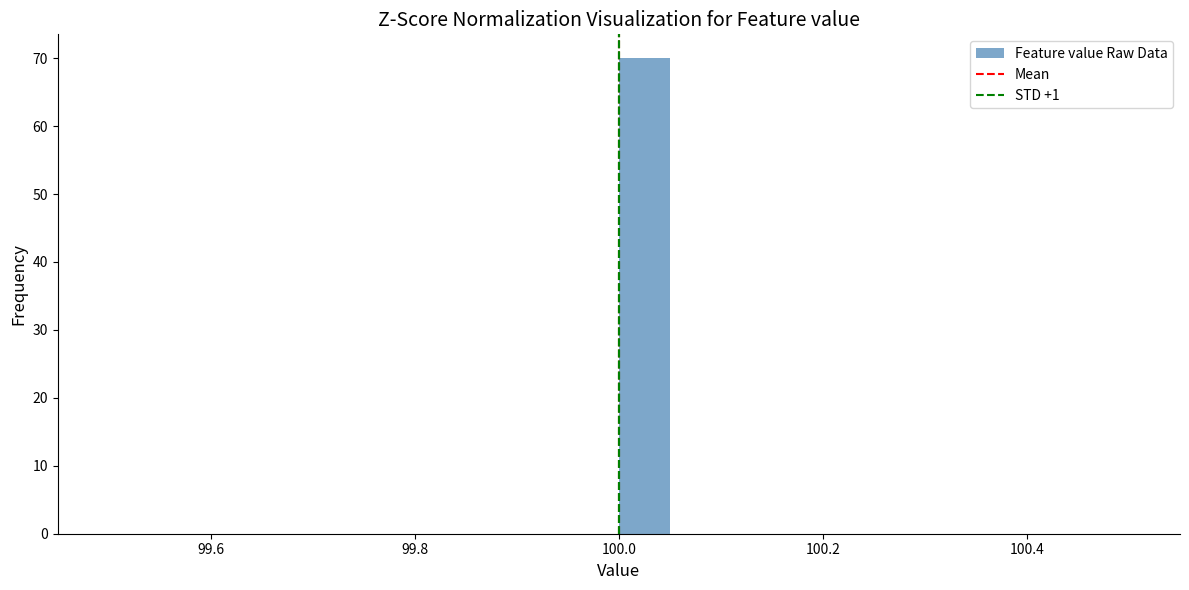

Around what value on the x-axis is the tallest bar? Give the approximate position of its centre, as read against the axis.

100.02